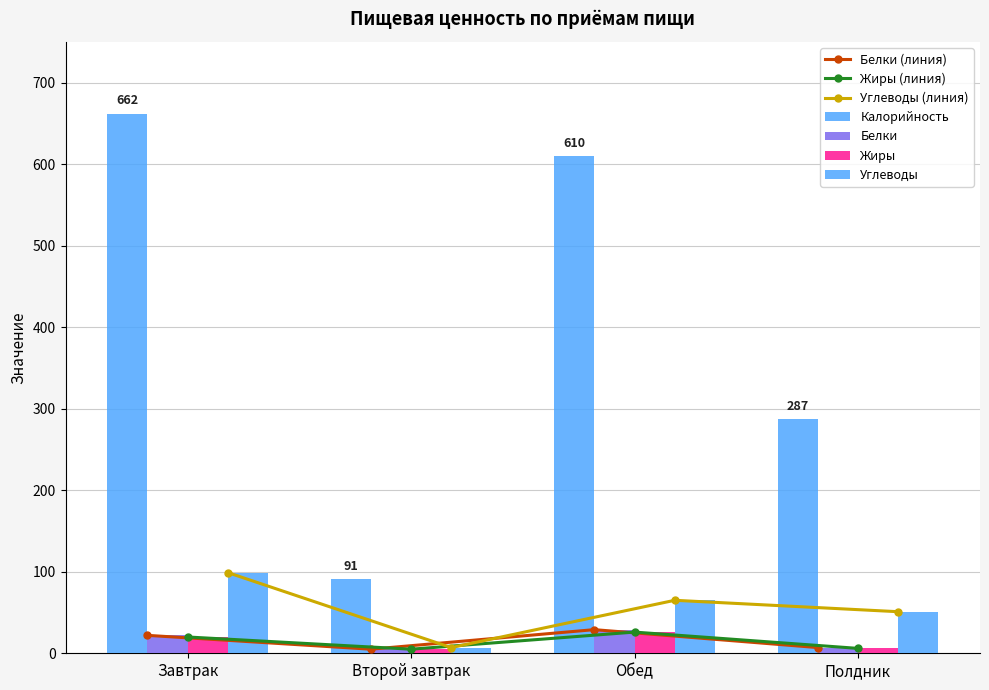

Which series changed the most between Второй завтрак and Полдник?

Калорийность